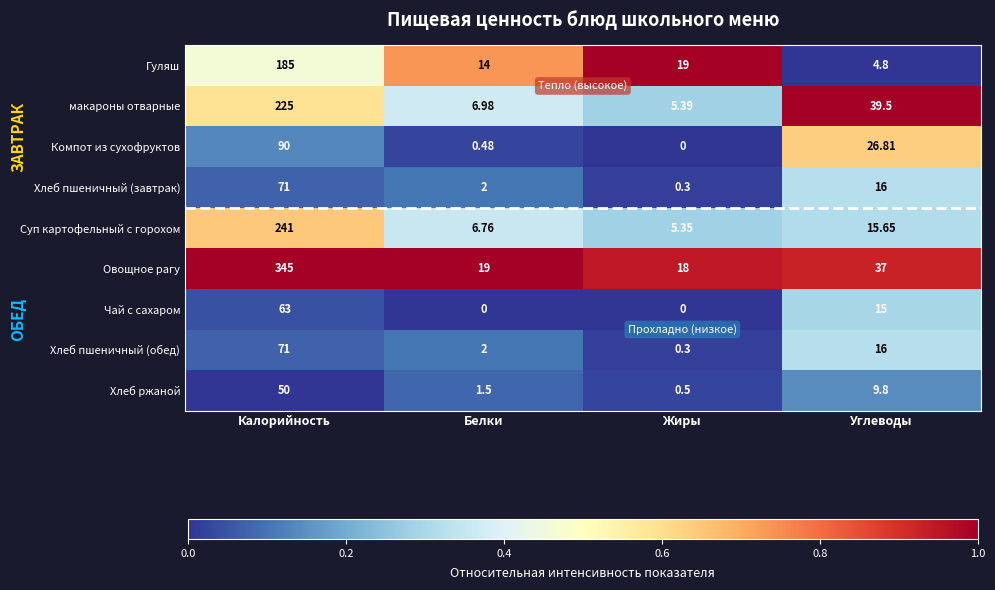

How many categories are shown in the chart?

4